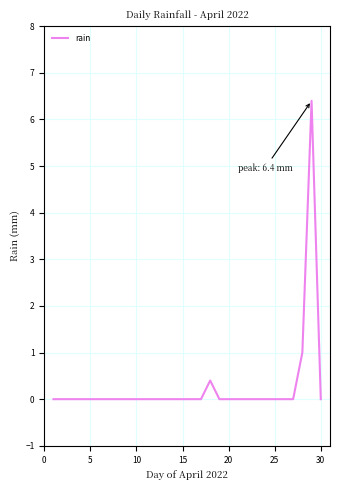

What is the greatest value displayed?

6.4